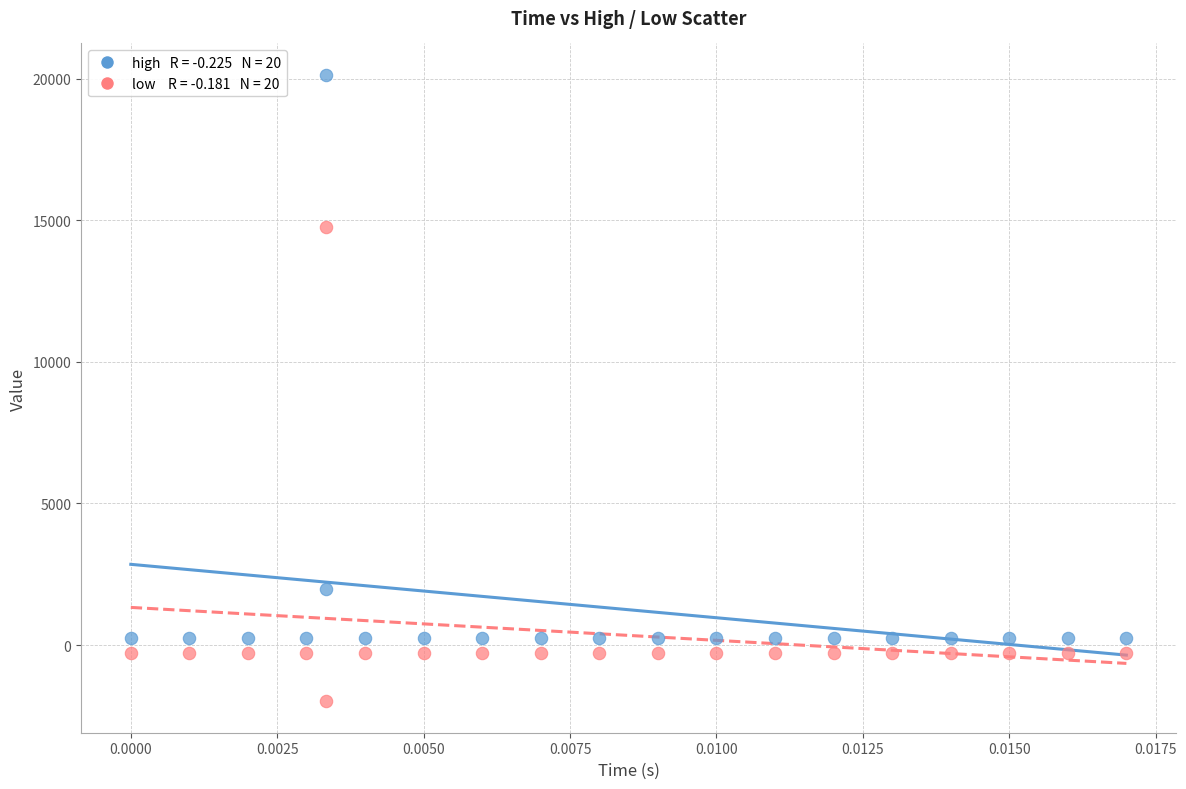

Across all series, what Y value is closest to 9074?

14780.6